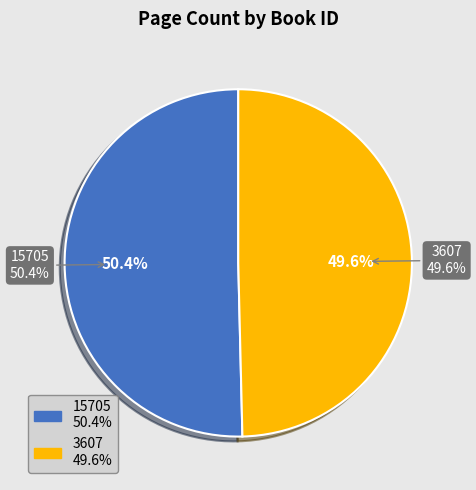

Do 3607 and 15705 together represent more than half of the pie?

Yes